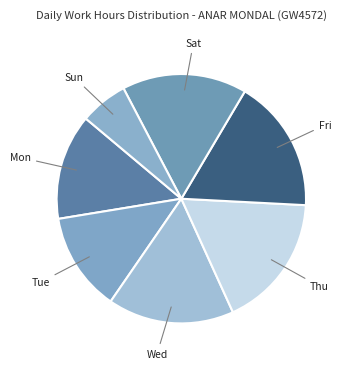

How many segments does this pie chart have?

7